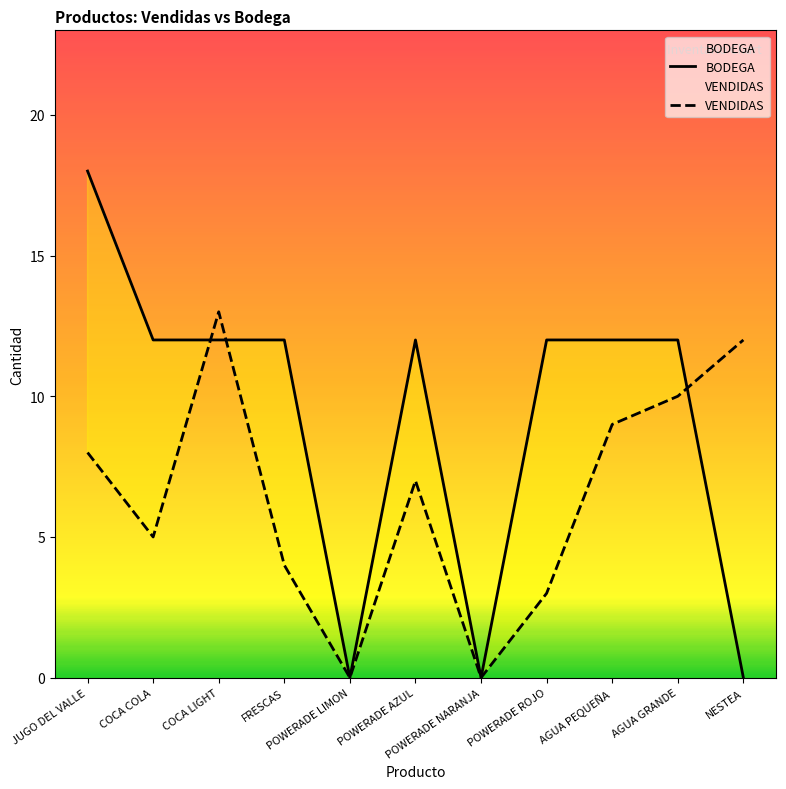

Reading right to left, extract all data points from this chart.

BODEGA: NESTEA=0	AGUA GRANDE=12	AGUA PEQUEÑA=12	POWERADE ROJO=12	POWERADE NARANJA=0	POWERADE AZUL=12	POWERADE LIMON=0	FRESCAS=12	COCA LIGHT=12	COCA COLA=12	JUGO DEL VALLE=18
VENDIDAS: NESTEA=12	AGUA GRANDE=10	AGUA PEQUEÑA=9	POWERADE ROJO=3	POWERADE NARANJA=0	POWERADE AZUL=7	POWERADE LIMON=0	FRESCAS=4	COCA LIGHT=13	COCA COLA=5	JUGO DEL VALLE=8